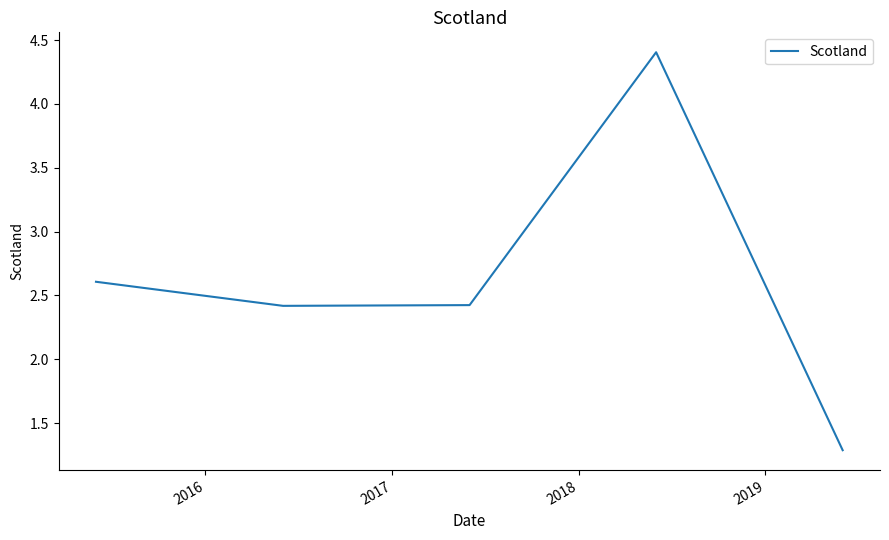

Reading right to left, what are all the values shown in this chart?

1.3	4.4	2.4	2.4	2.6